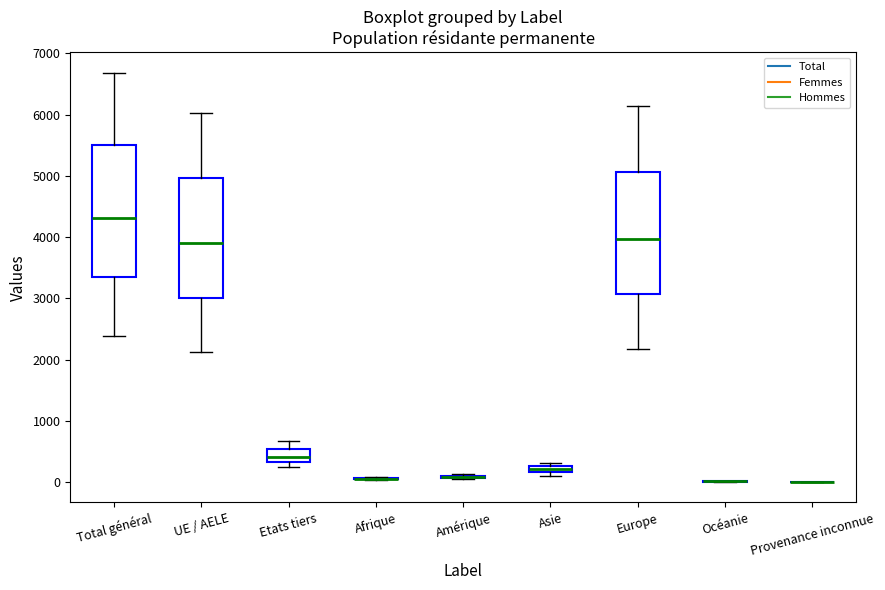

Comparing the boxes themselves (not the whiskers), which one is the tallest?

Total général